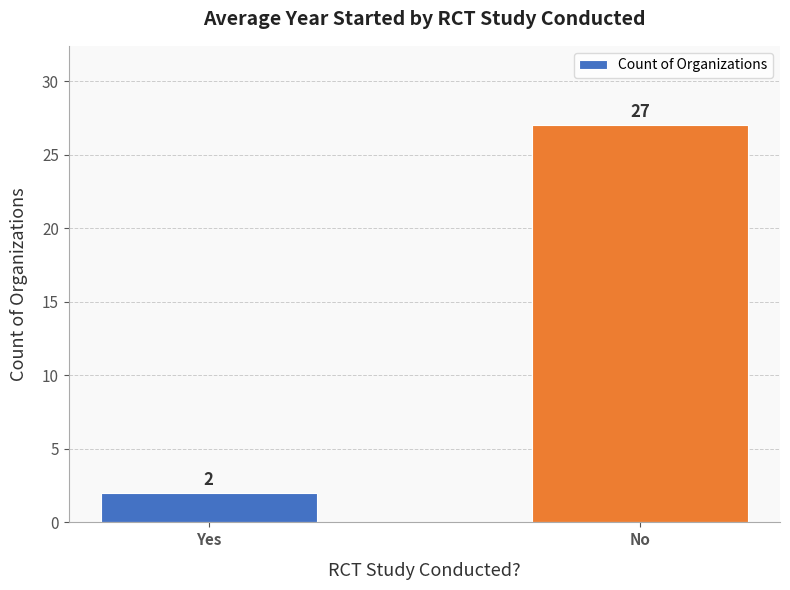

How many values are below 27?

1